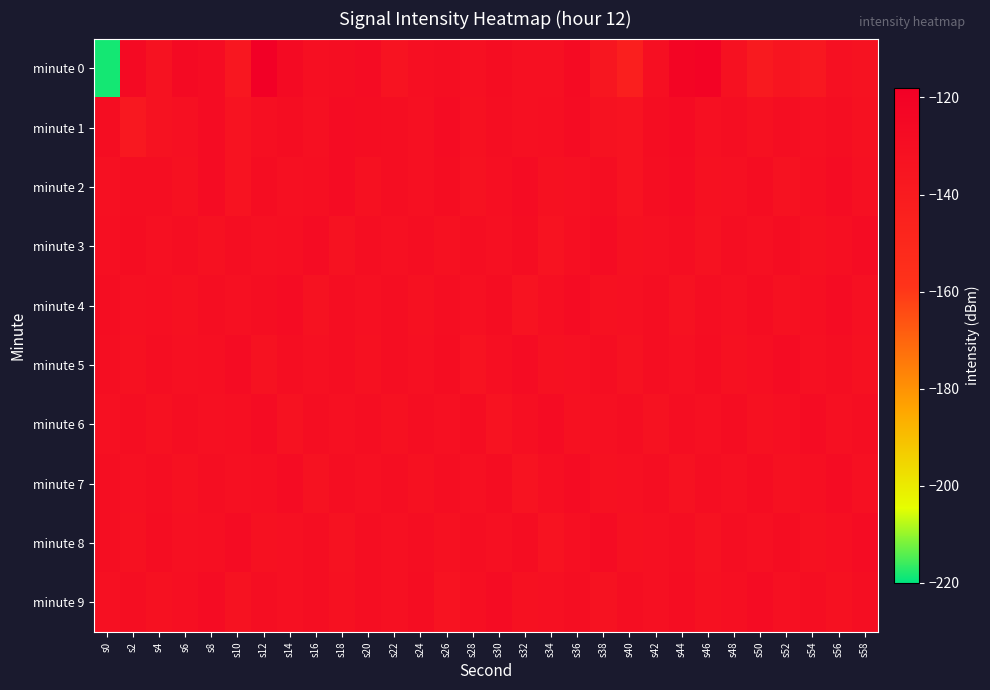

At which category is the sum across all series the highest?

s12